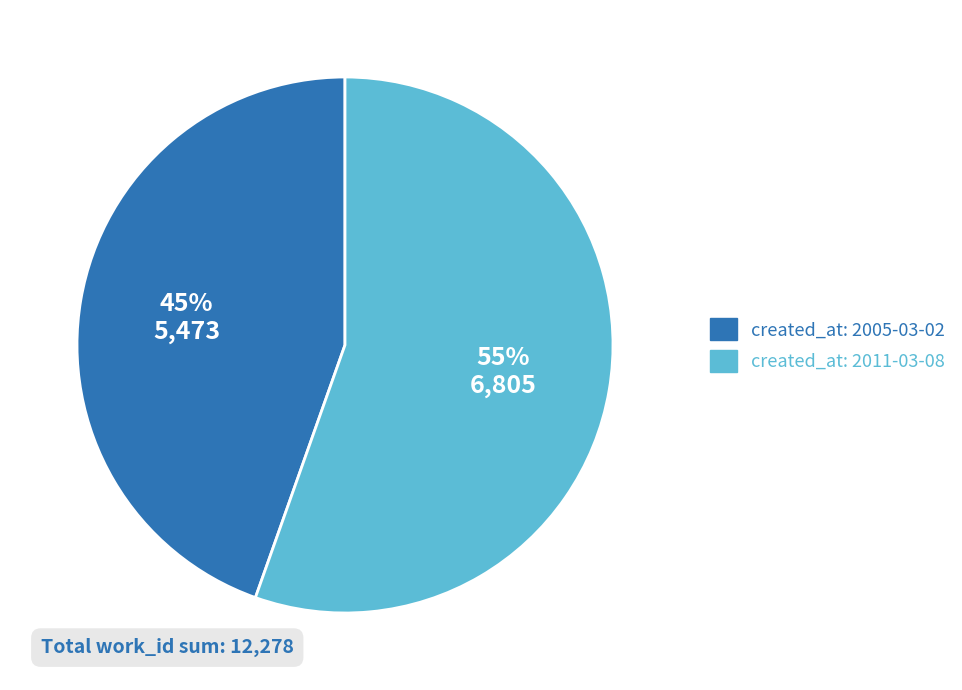

Is there any slice that represents more than half of the pie?

Yes